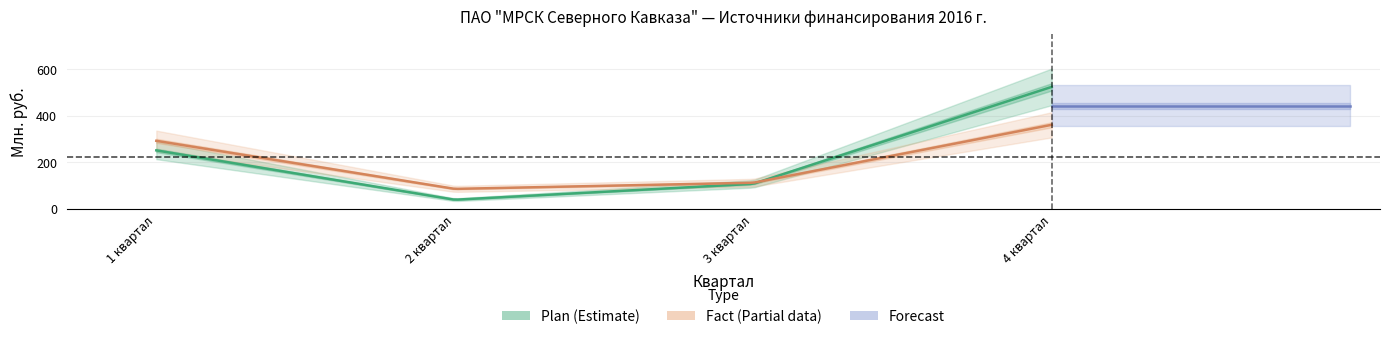

What is the difference between the maximum and second lowest values in the Plan series?

416.5